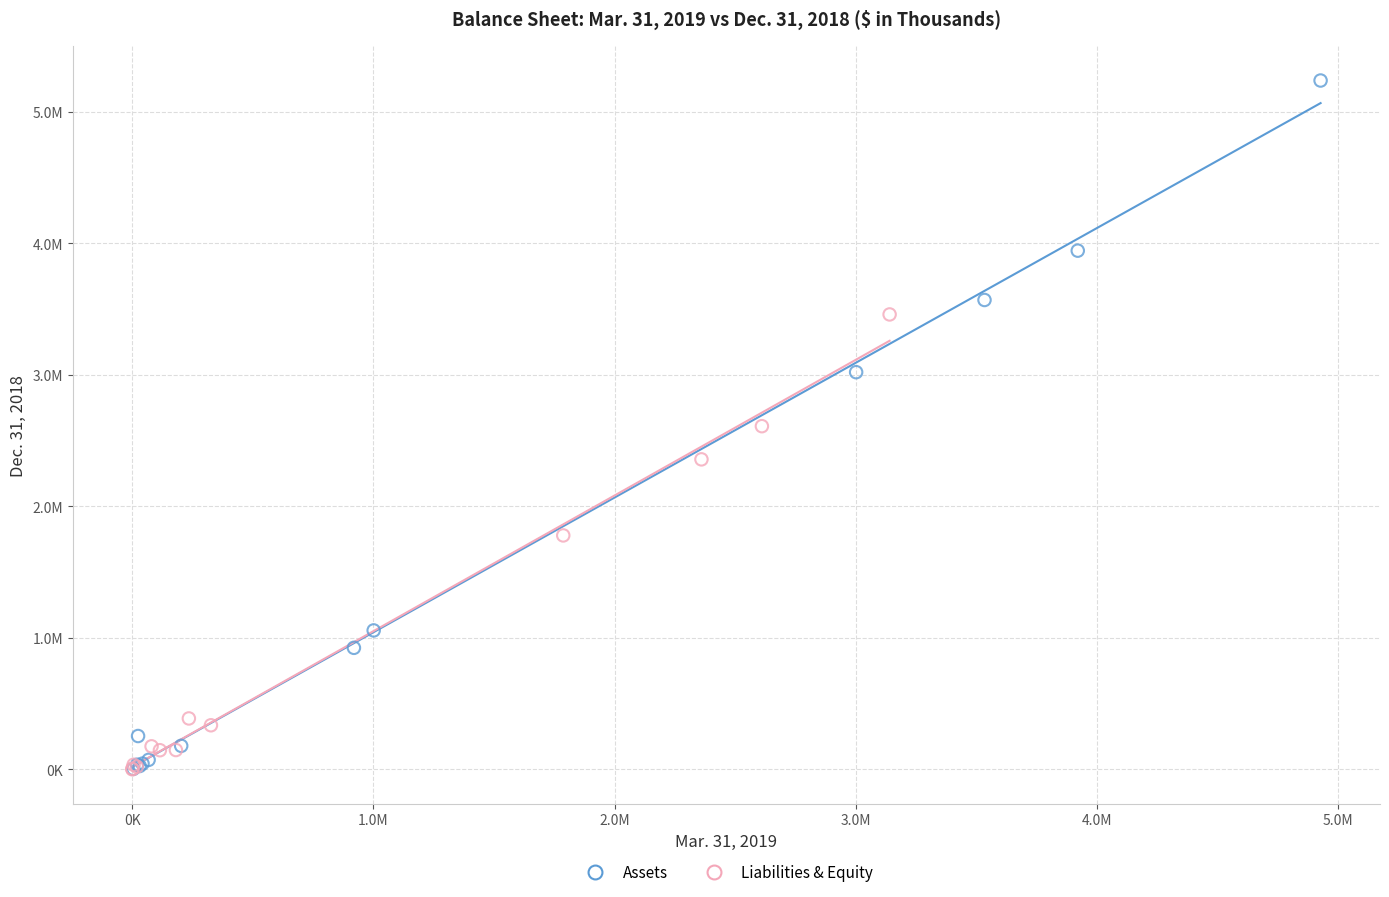

Which series contains the highest Y value?

Assets